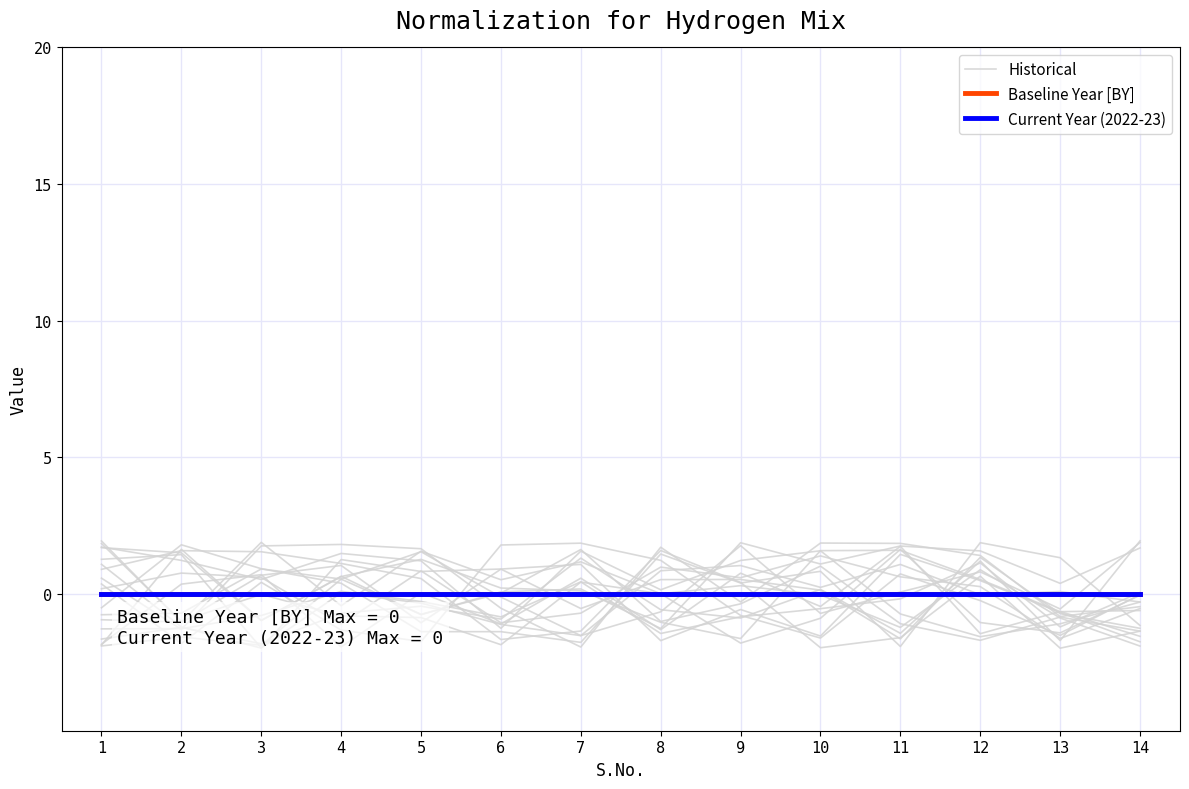

At how many categories does at least one series exceed 0?

8